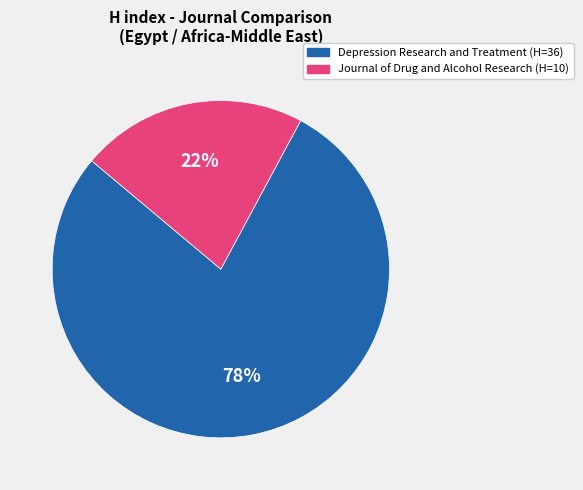

To the nearest percent, what is the combined percentage of Journal of Drug and Alcohol Research and Depression Research and Treatment?

100%